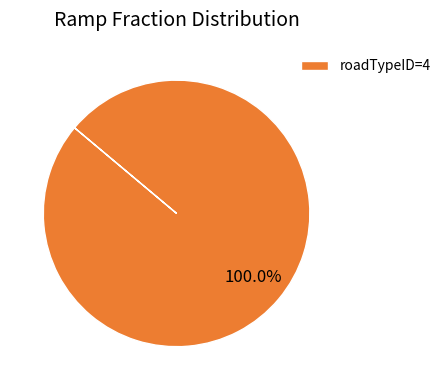

Which slice represents more than half of the pie?

roadTypeID=4